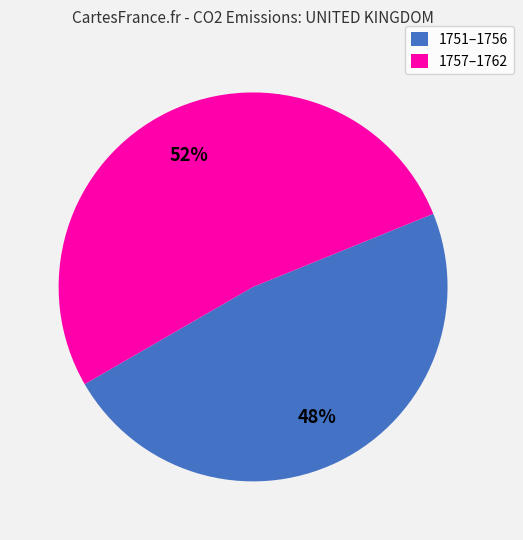

Rank the categories by value from lowest to highest.

1751–1756, 1757–1762